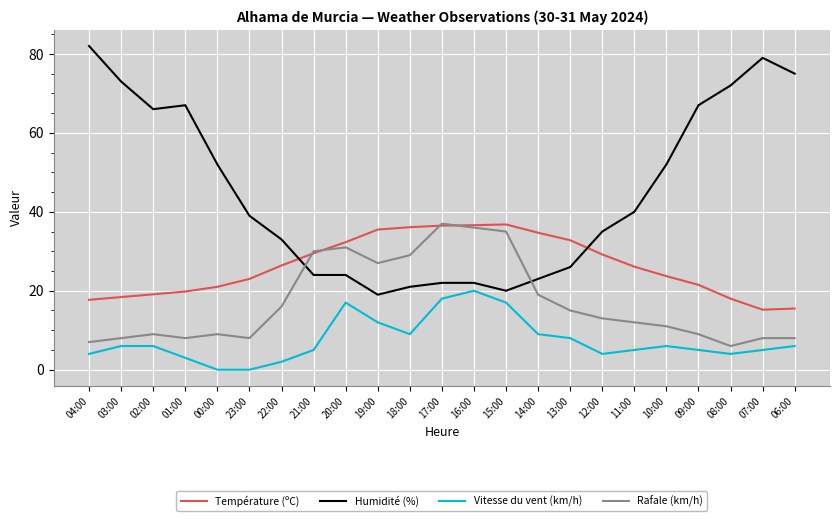

At 11:00, list the series in order from largest to smallest.

Humidité (%), Température (ºC), Rafale (km/h), Vitesse du vent (km/h)